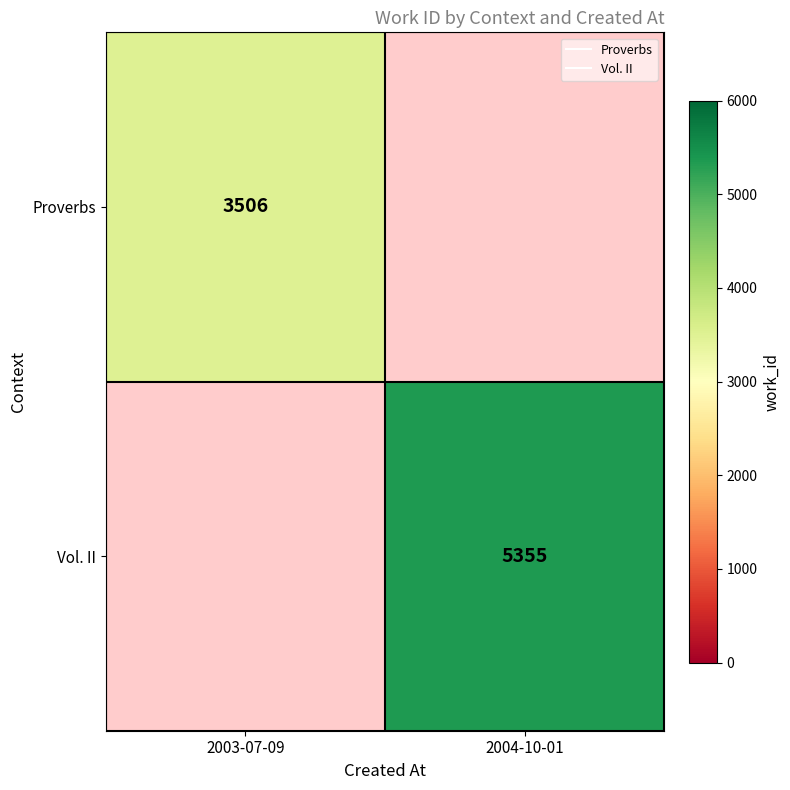

Is the value of Proverbs at 2004-10-01 greater than the value of Vol. II at 2003-07-09?

No